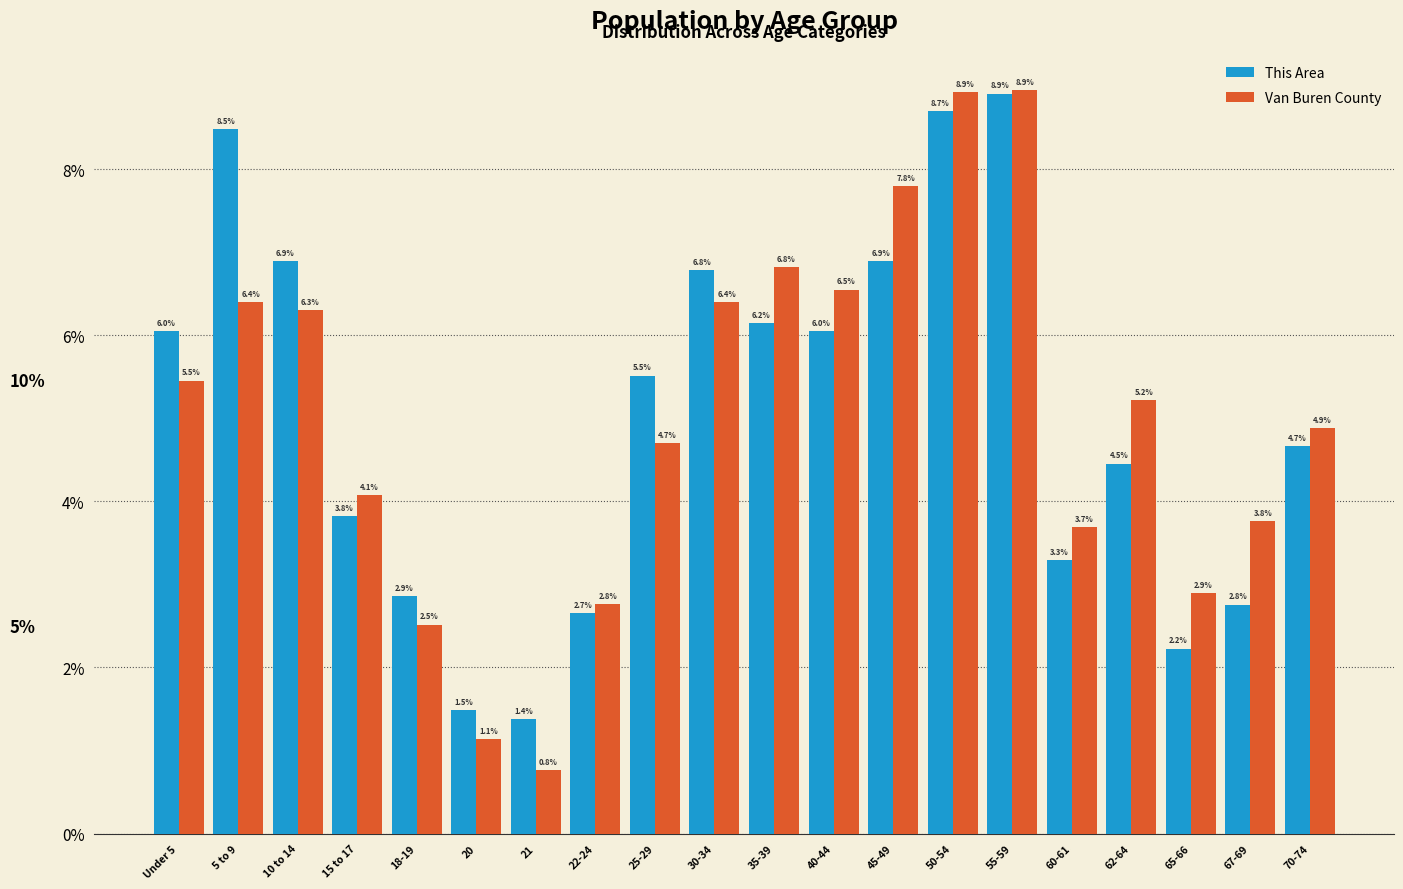

Reading left to right, extract all data points from this chart.

This Area: Under 5=6.0	5 to 9=8.5	10 to 14=6.9	15 to 17=3.8	18-19=2.9	20=1.5	21=1.4	22-24=2.7	25-29=5.5	30-34=6.8	35-39=6.2	40-44=6.0	45-49=6.9	50-54=8.7	55-59=8.9	60-61=3.3	62-64=4.5	65-66=2.2	67-69=2.8	70-74=4.7
Van Buren County: Under 5=5.5	5 to 9=6.4	10 to 14=6.3	15 to 17=4.1	18-19=2.5	20=1.1	21=0.8	22-24=2.8	25-29=4.7	30-34=6.4	35-39=6.8	40-44=6.5	45-49=7.8	50-54=8.9	55-59=8.9	60-61=3.7	62-64=5.2	65-66=2.9	67-69=3.8	70-74=4.9